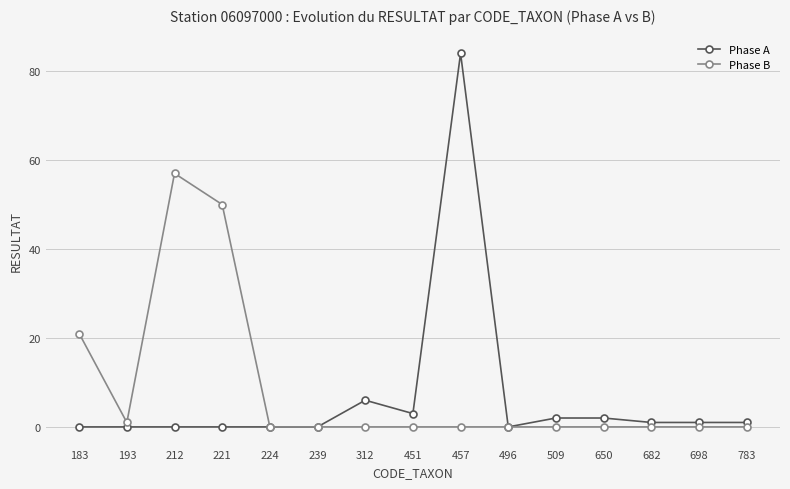

What is the approximate value of Phase A at 698?

1